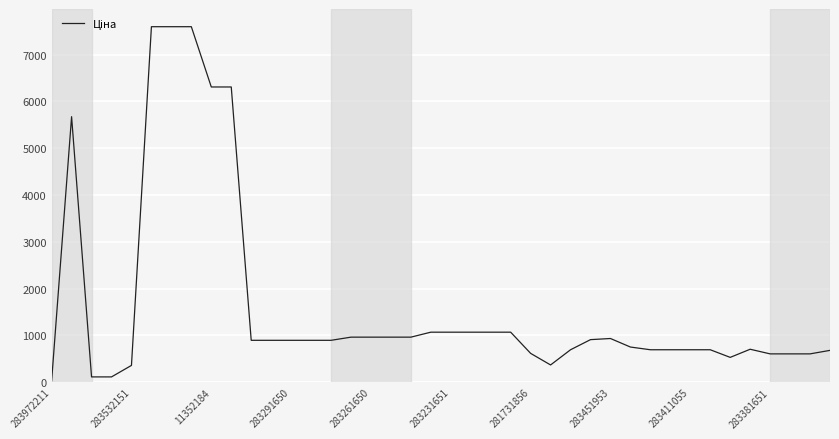

What is the maximum value shown in the chart?

7596.5